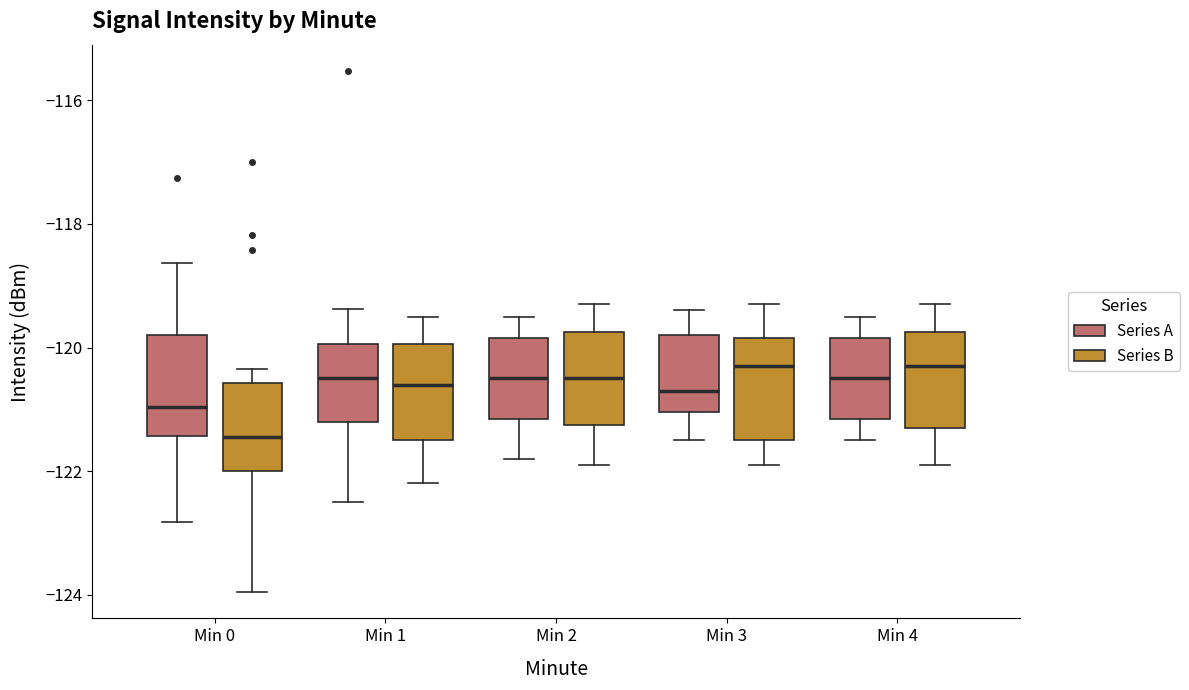

Where is the upper edge of the box for Min 3 (Series A) on the y-axis? The values are not printed on the chart, so give them approximately, as read against the axis.

-119.8